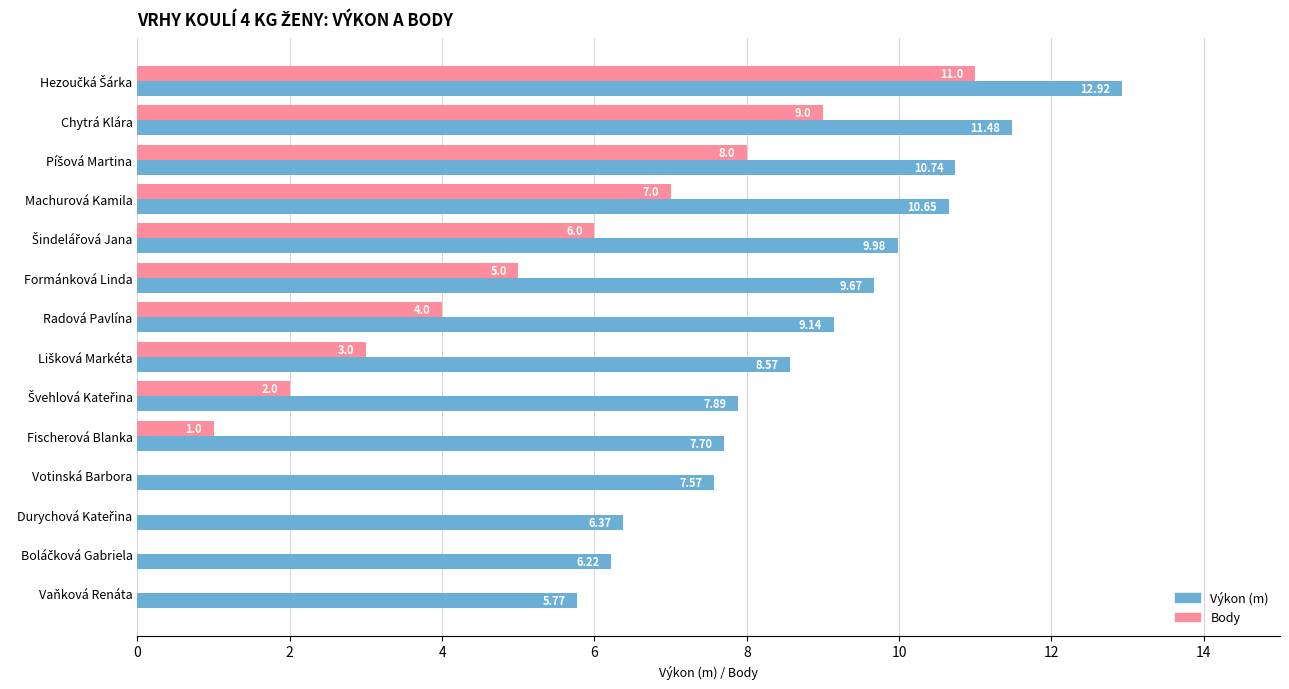

What is the total value across all series at Chytrá Klára?

20.5